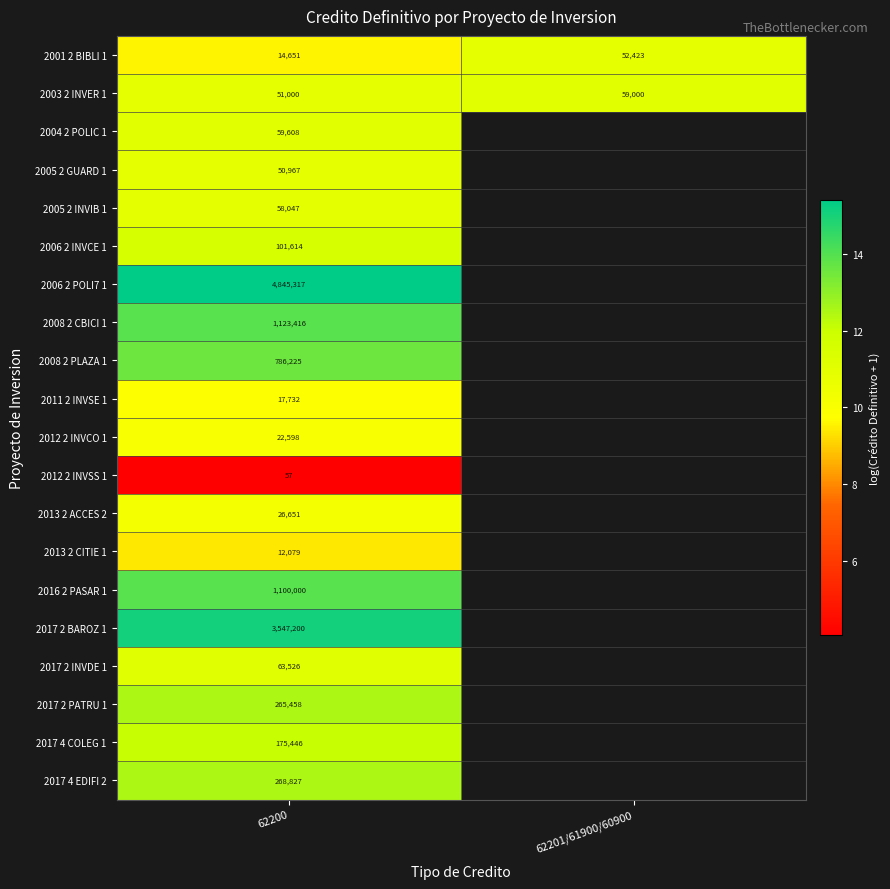

Is the value of 2013 2 ACCES 2 at 62200 greater than the value of 2008 2 PLAZA 1 at 62200?

No